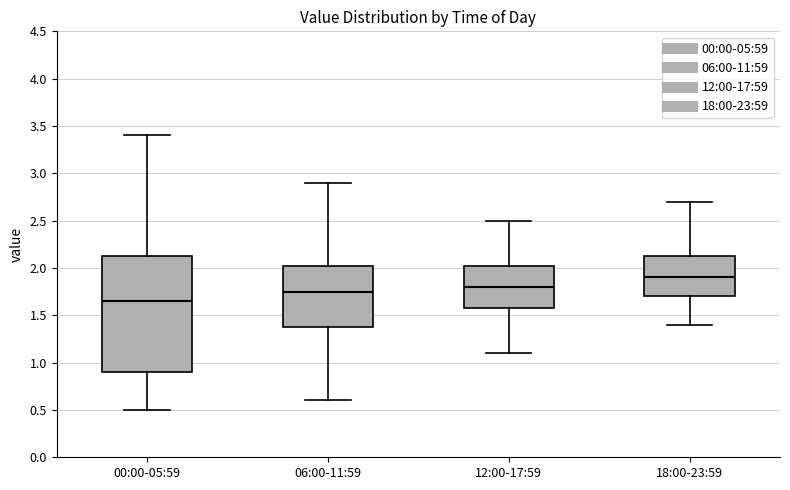

Reading left to right, transcribe this box plot: for each box, give where its median line is, the range the box spans, and where its two whiskers end, as read against the y-axis. The values are not printed on the chart, so give them approximately, as read against the axis.

00:00-05:59: median 1.65, box 0.90 to 2.15, whiskers 0.50 to 3.40
06:00-11:59: median 1.75, box 1.40 to 2.05, whiskers 0.60 to 2.90
12:00-17:59: median 1.80, box 1.60 to 2.05, whiskers 1.10 to 2.50
18:00-23:59: median 1.90, box 1.70 to 2.15, whiskers 1.40 to 2.70